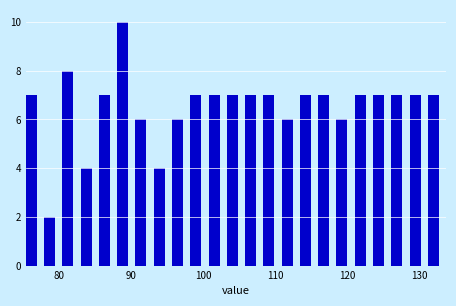

Read against the x-axis, roughly where is the centre of the tallest bar?

89